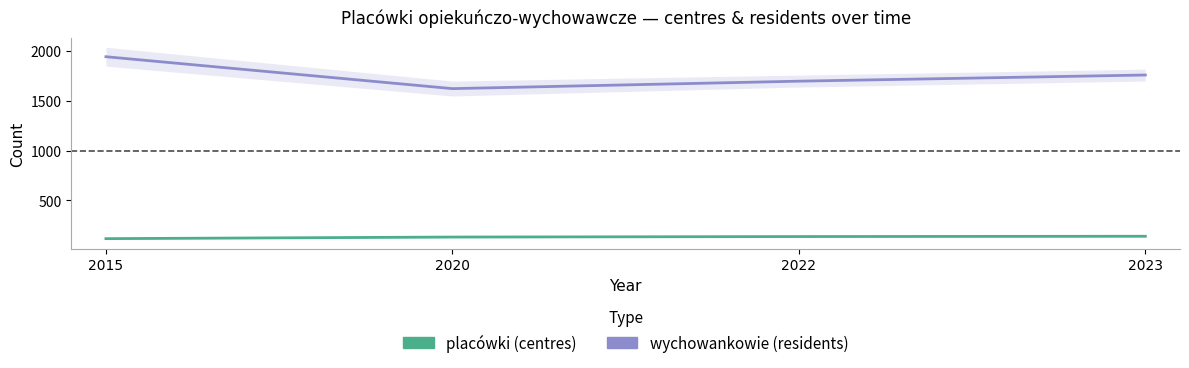

Reading left to right, what are all the values shown in this chart?

placówki (centres): 2015=115	2020=131	2022=136	2023=139
wychowankowie (residents): 2015=1945	2020=1624	2022=1699	2023=1761